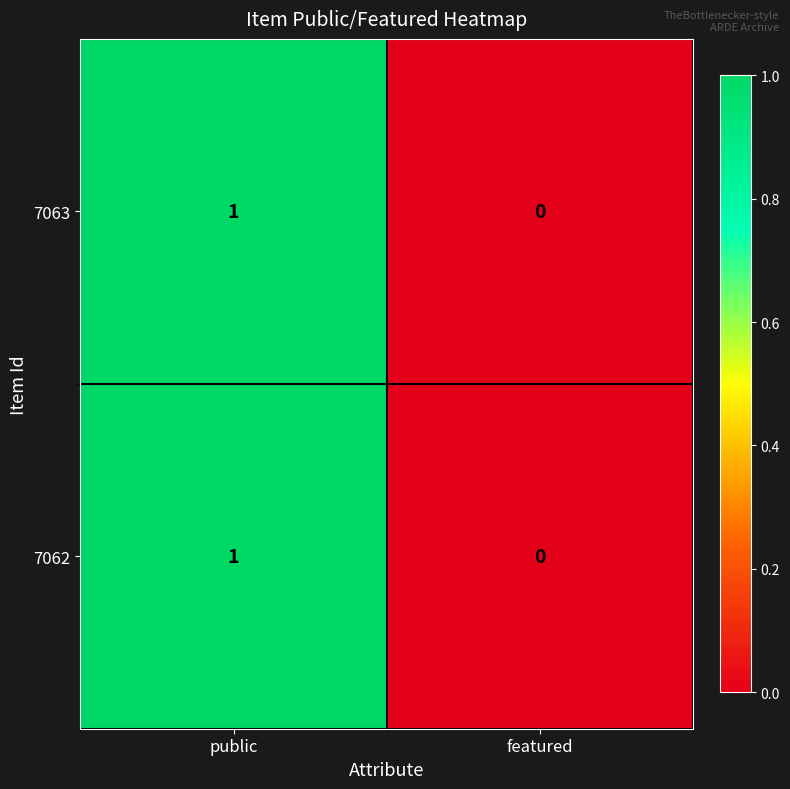

At which category does the chart reach its peak across all series?

public